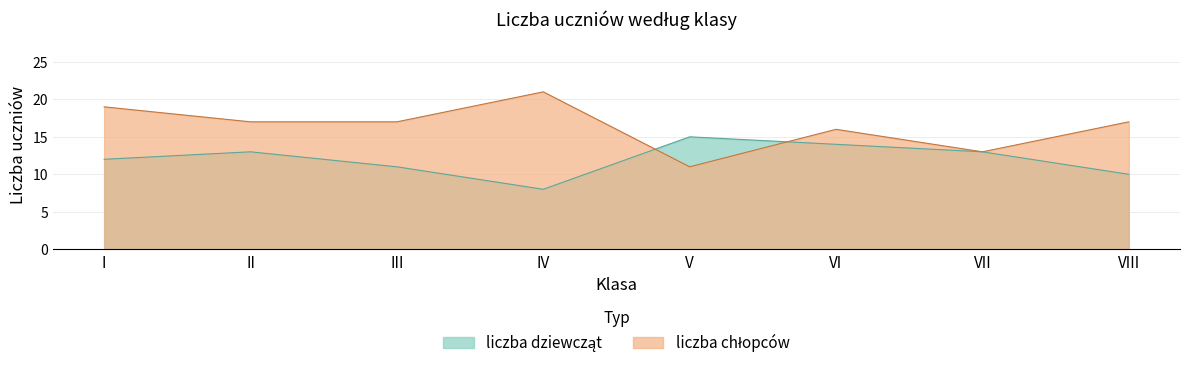

What is the value of the liczba dziewcząt point at the 5th from the left?

15